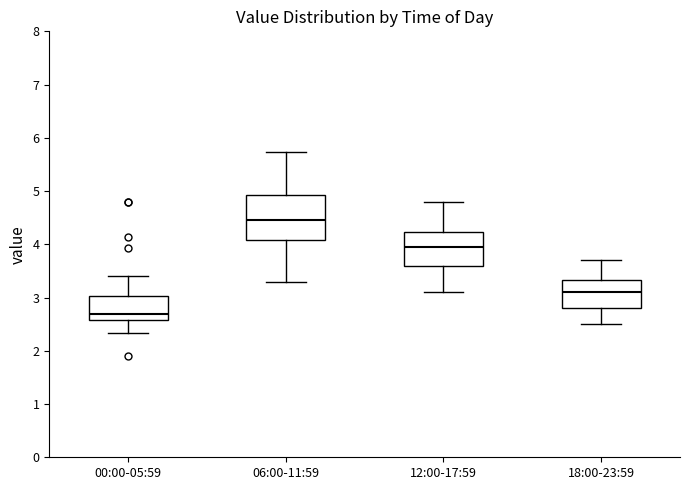

Which box's median line is the lowest?

00:00-05:59